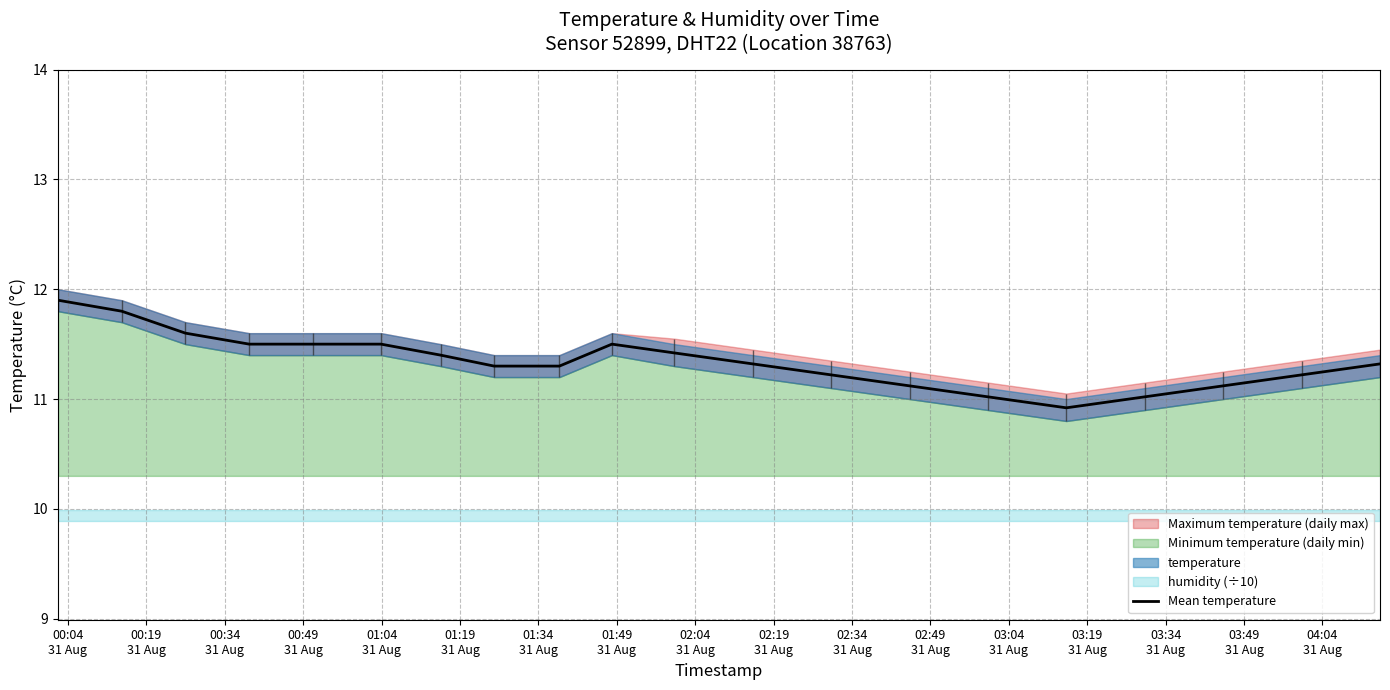

What is the maximum value shown in the chart?

11.9